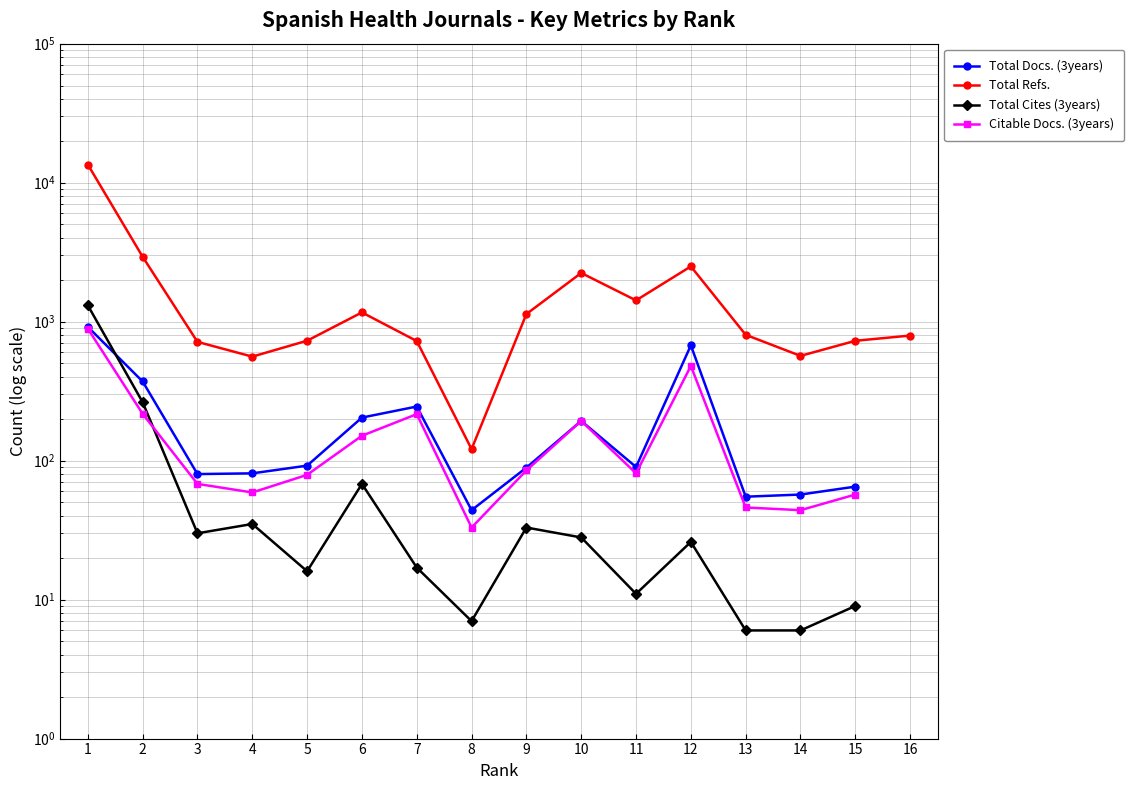

What is the lowest value of the Total Cites (3years) series?

6.0